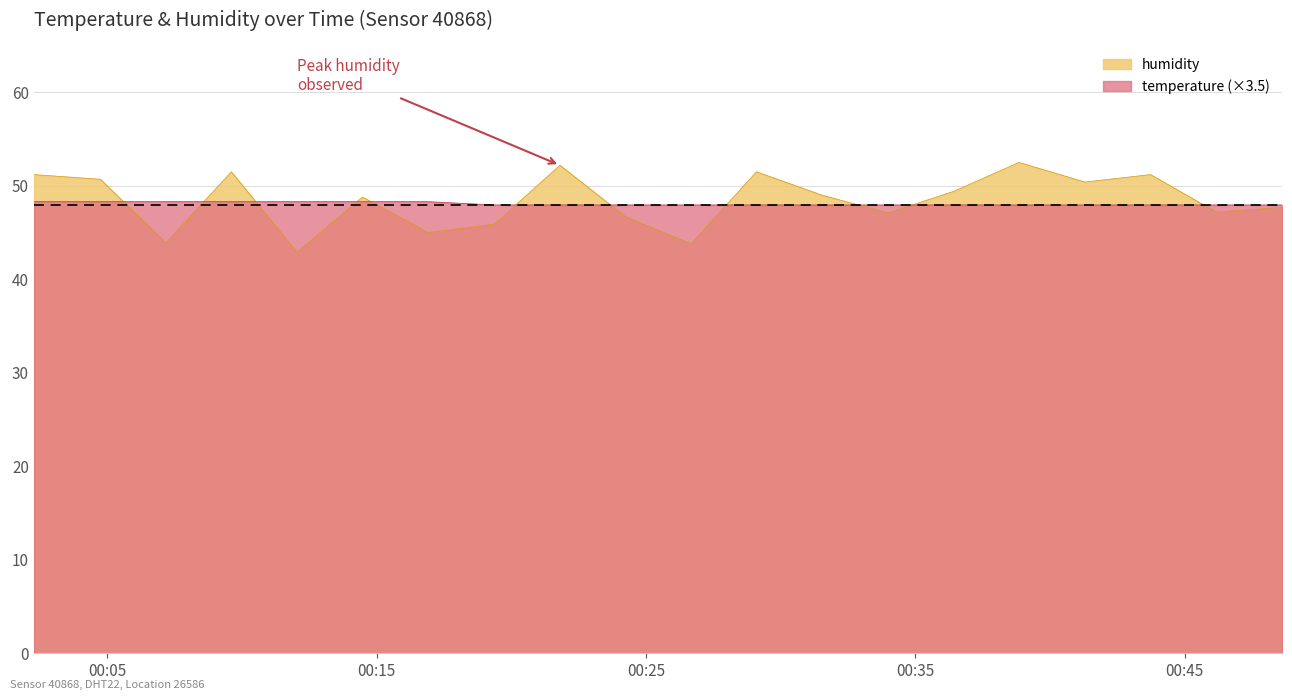

What is the average value of the humidity series?

48.4